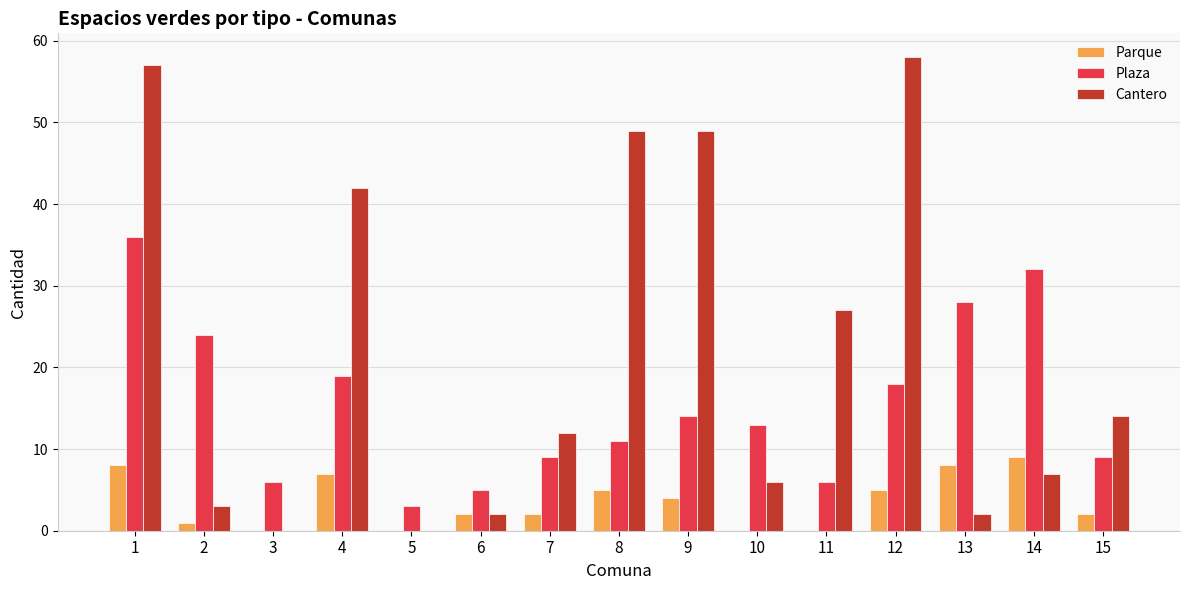

Between 14 and 15, which series saw the biggest shift?

Plaza